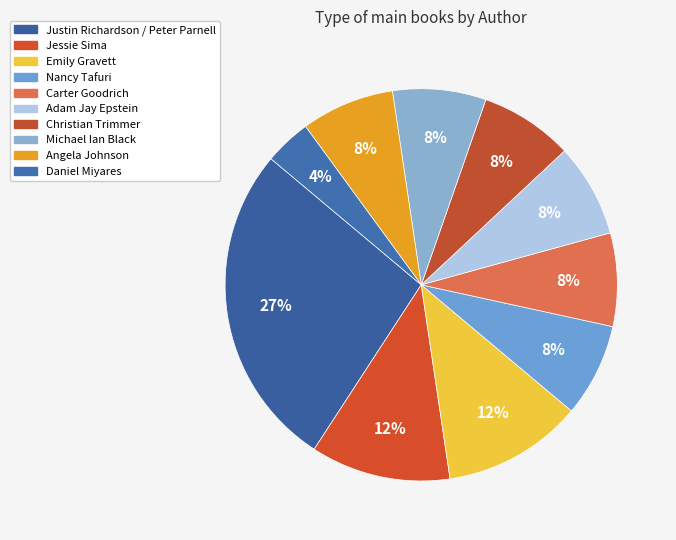

Which category has the smallest portion of the pie?

Daniel Miyares